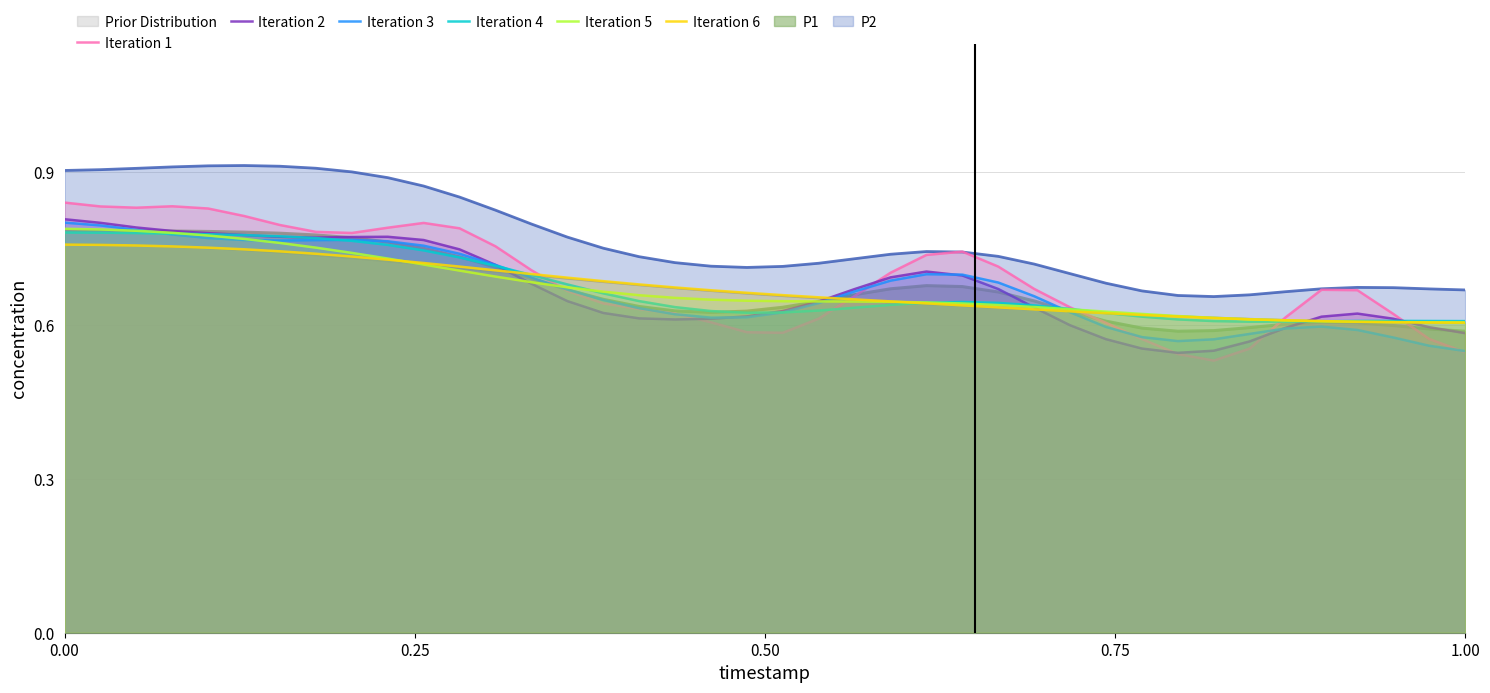

What is the label of the 31st point from the left?

30